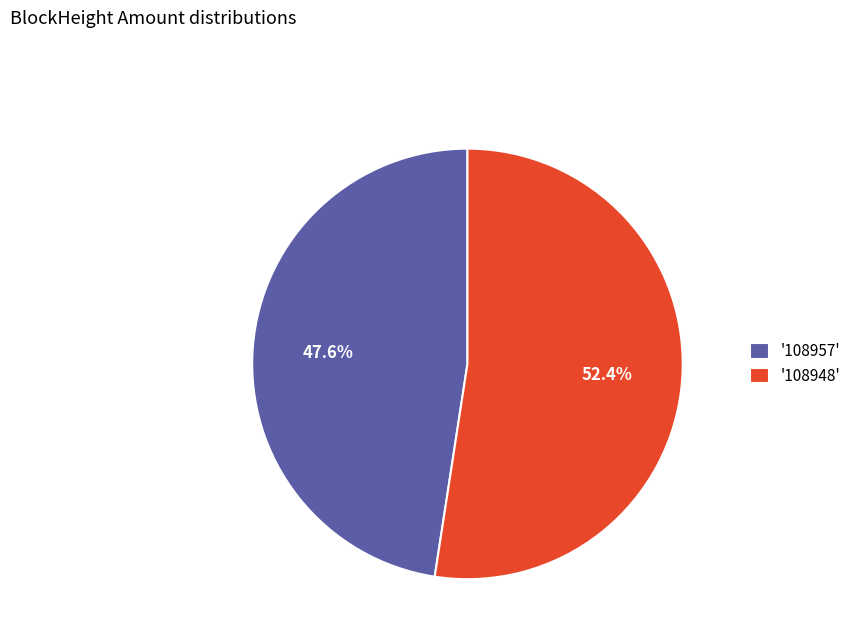

Which has a higher value, '108948' or '108957'?

'108948'